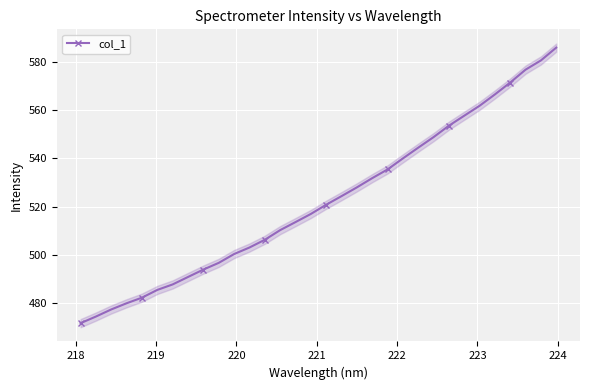

True or false: there are more than 0 points higher than both neighbors.

False